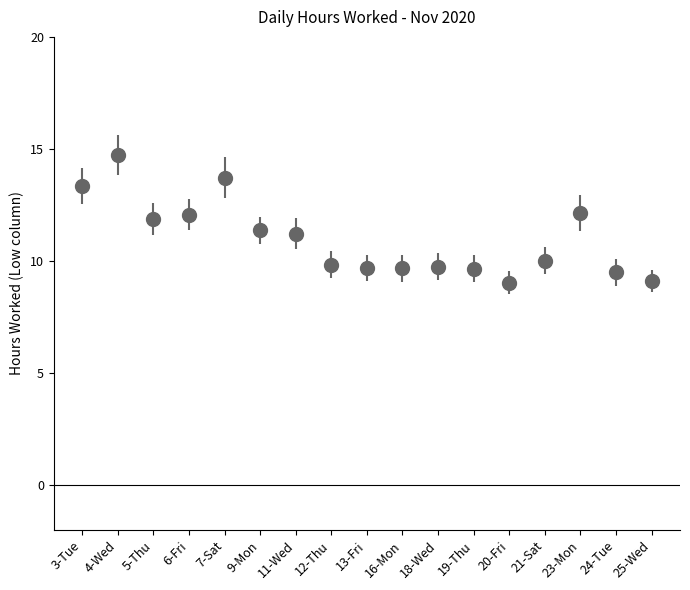

Which label corresponds to the largest value in the chart?

4-Wed